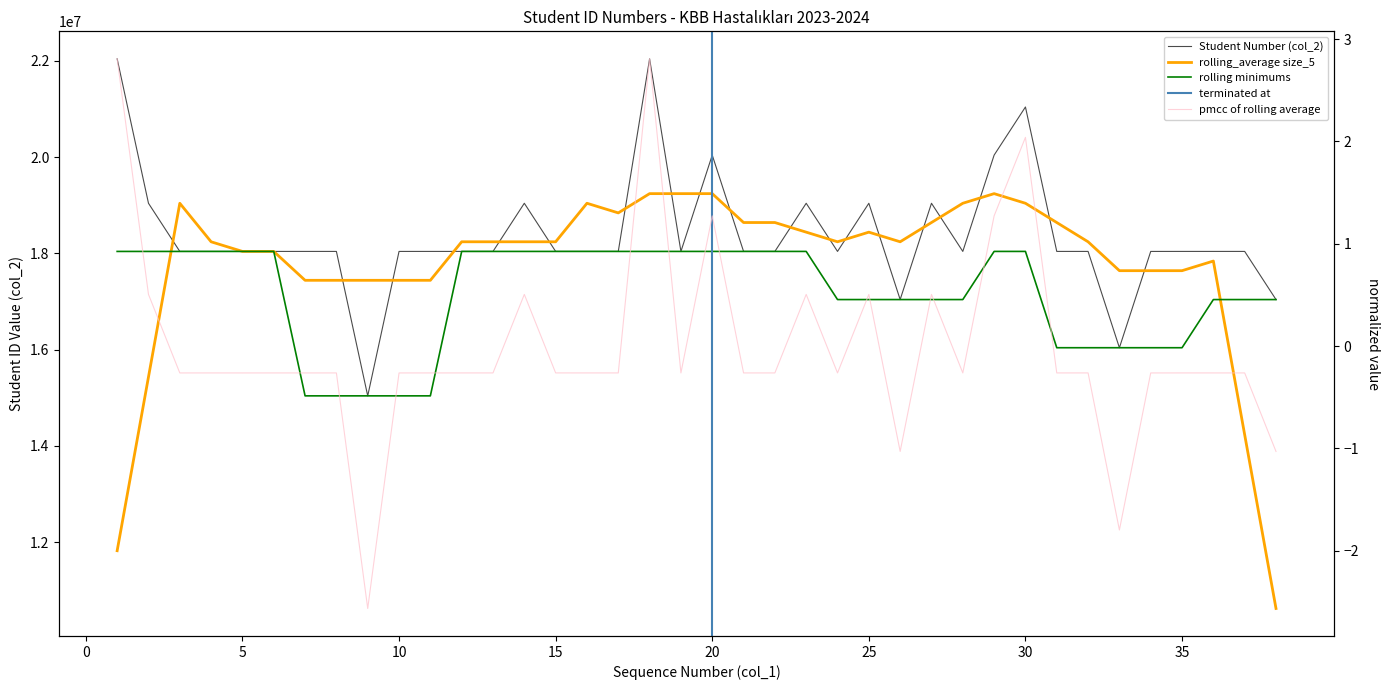

What is the minimum value shown in the chart?

15040371